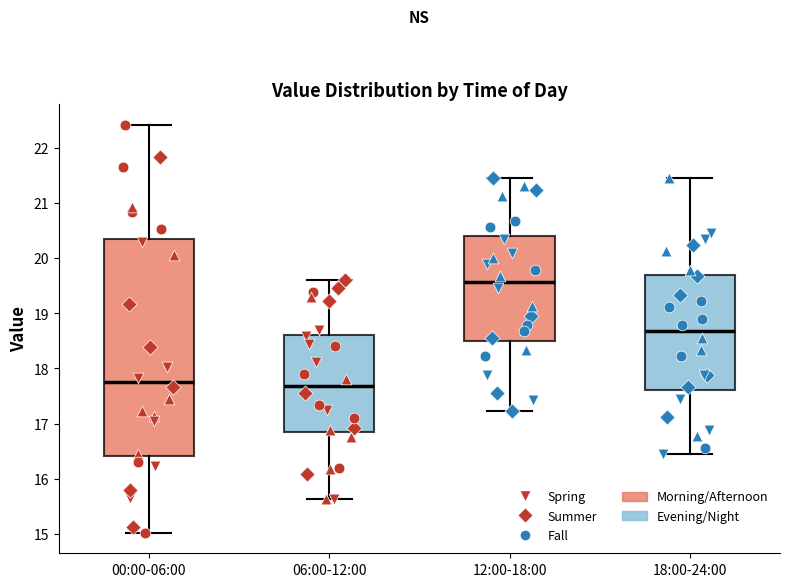

Reading left to right, transcribe this box plot: for each box, give where its median line is, the range the box spans, and where its two whiskers end, as read against the y-axis. The values are not printed on the chart, so give them approximately, as read against the axis.

00:00-06:00: median 17.8, box 16.4 to 20.4, whiskers 15.0 to 22.4
06:00-12:00: median 17.7, box 16.8 to 18.6, whiskers 15.6 to 19.6
12:00-18:00: median 19.6, box 18.5 to 20.4, whiskers 17.2 to 21.5
18:00-24:00: median 18.7, box 17.6 to 19.7, whiskers 16.5 to 21.5